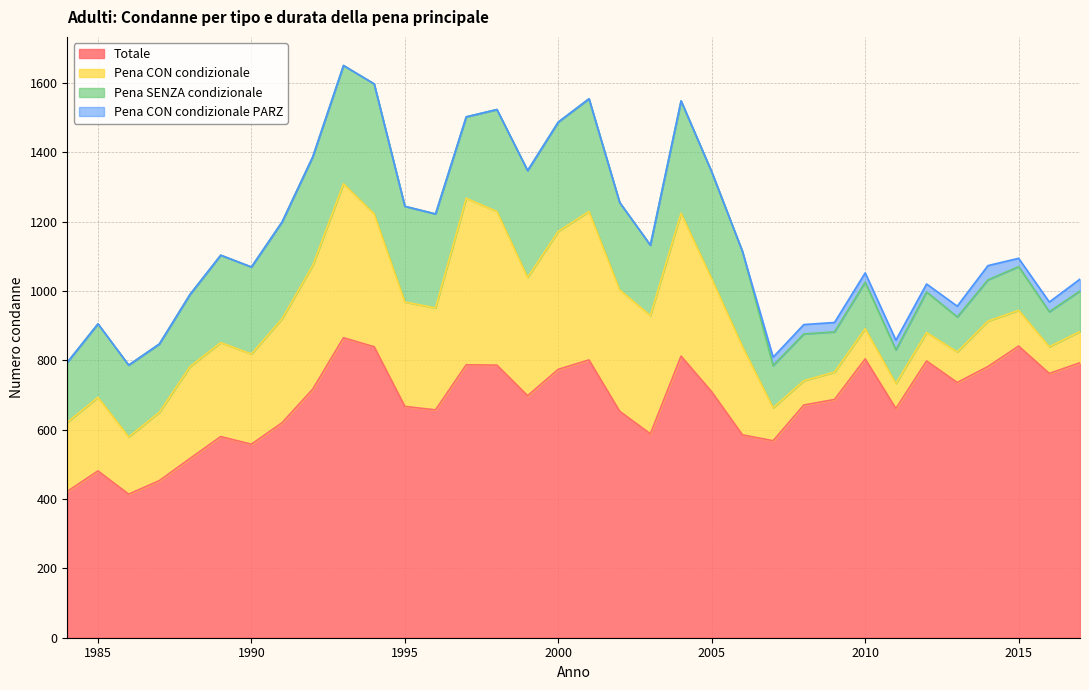

What is the difference between the maximum and second lowest values in the Pena CON condizionale PARZ series?

41